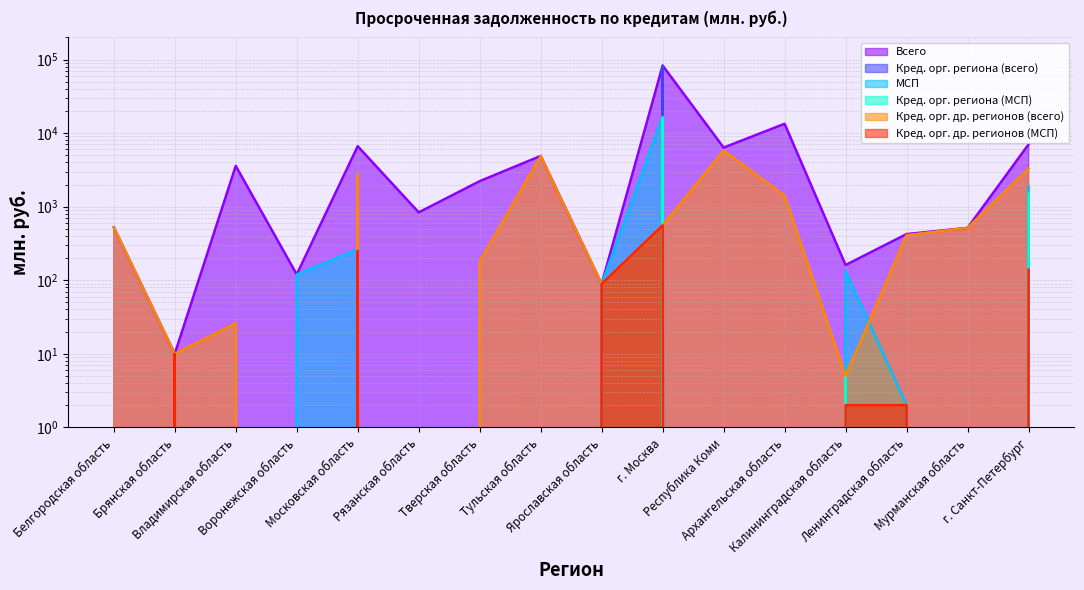

True or false: МСП has more than 0 interior local peaks.

True